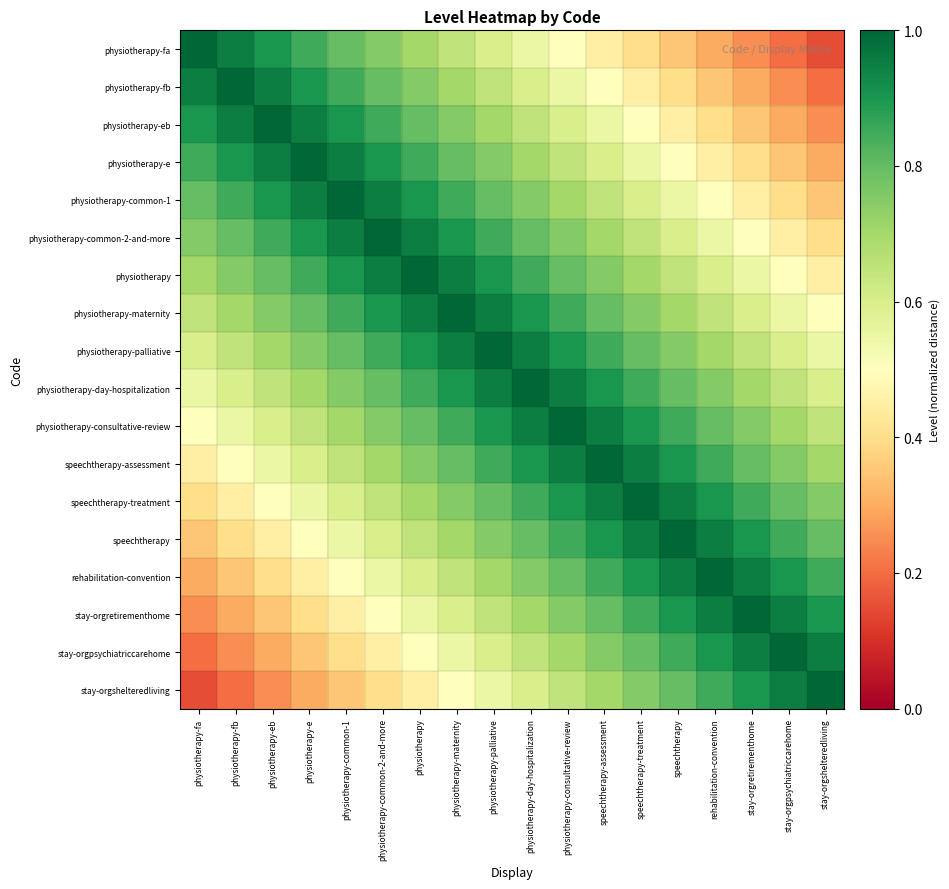

At stay-orgpsychiatriccarehome, list the series in order from smallest to largest.

physiotherapy-fa, physiotherapy-fb, physiotherapy-eb, physiotherapy-e, physiotherapy-common-1, physiotherapy-common-2-and-more, physiotherapy, physiotherapy-maternity, physiotherapy-palliative, physiotherapy-day-hospitalization, physiotherapy-consultative-review, speechtherapy-assessment, speechtherapy-treatment, speechtherapy, rehabilitation-convention, stay-orgretirementhome, stay-orgshelteredliving, stay-orgpsychiatriccarehome